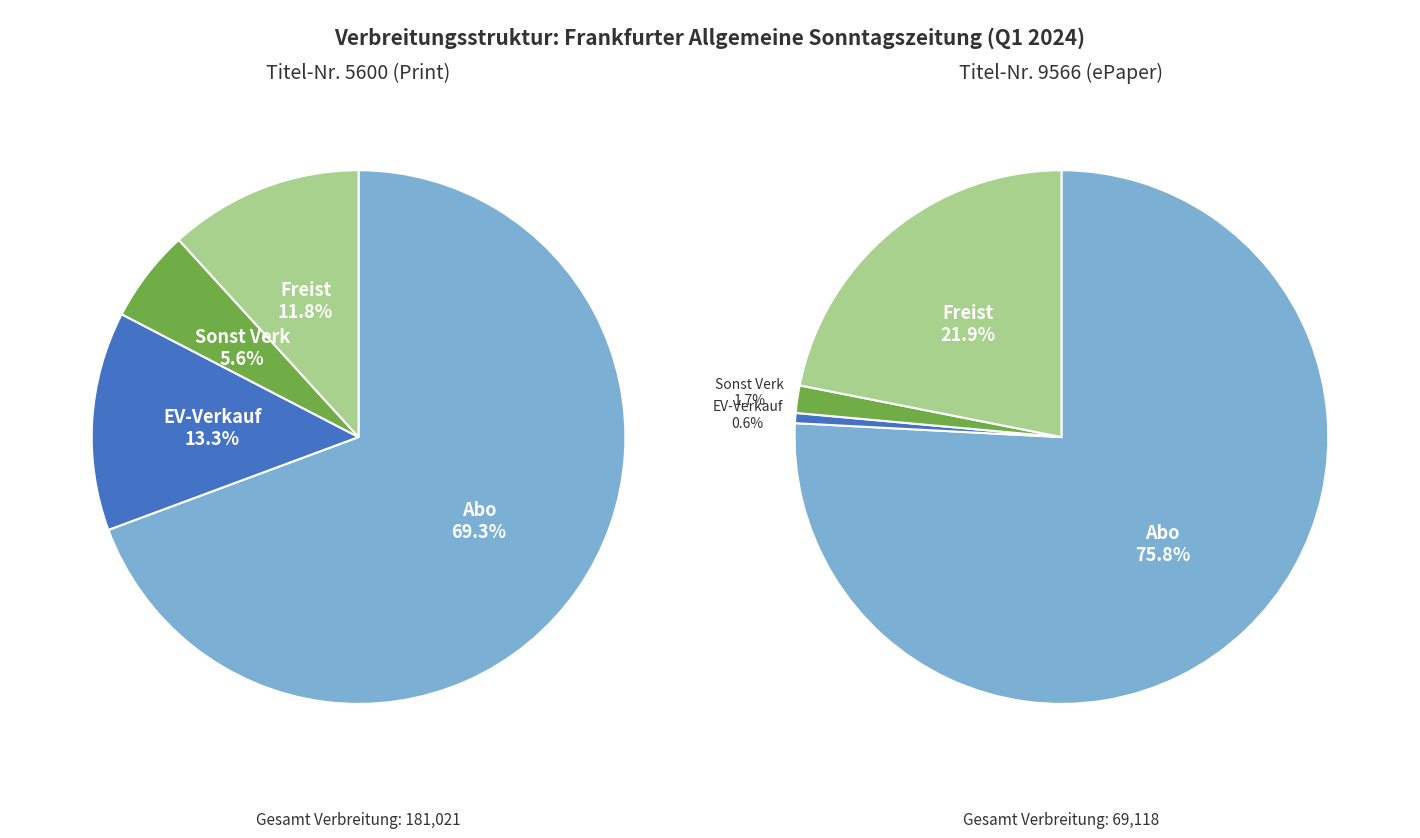

What percentage is the Abo gesamt (Titel 5600) slice, to the nearest percent?

69%